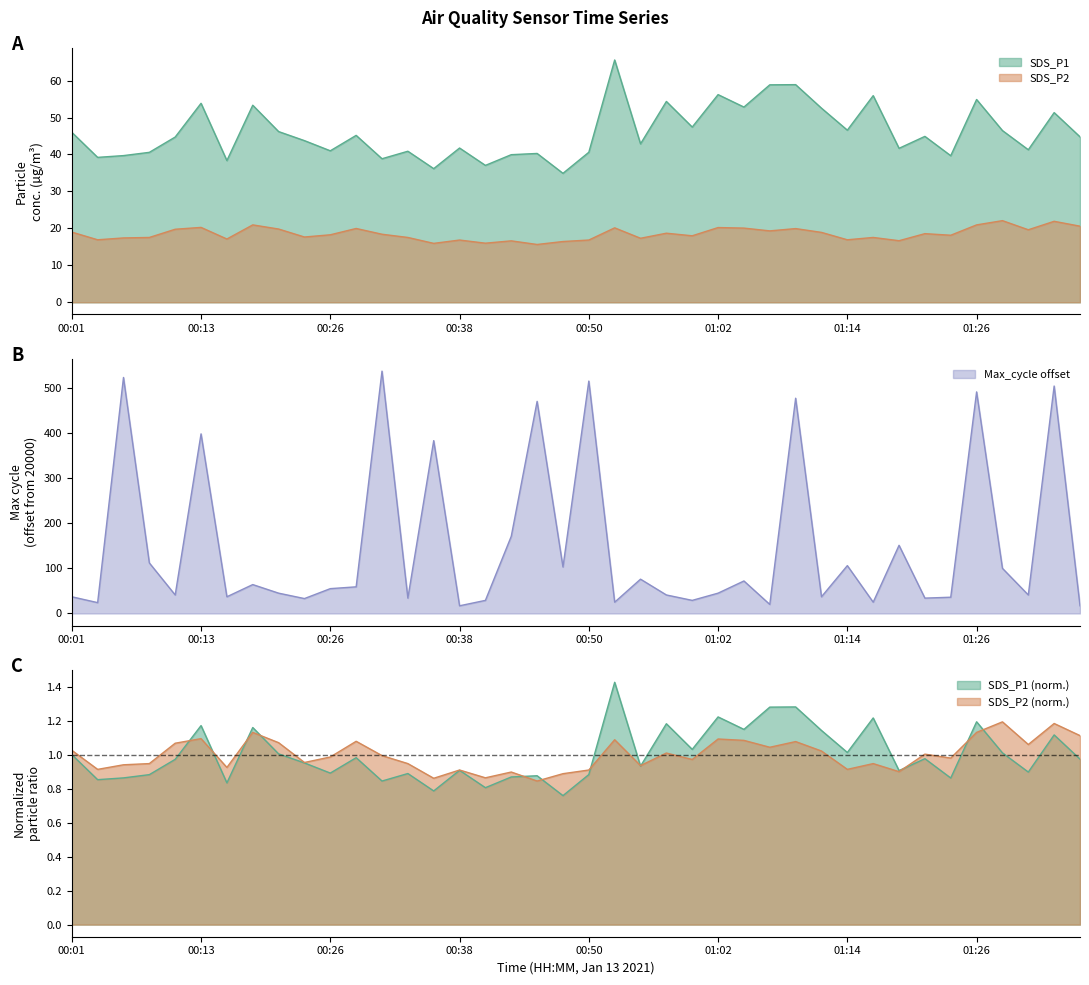

What is the difference between the maximum and minimum values in the SDS_P1 series?

30.7